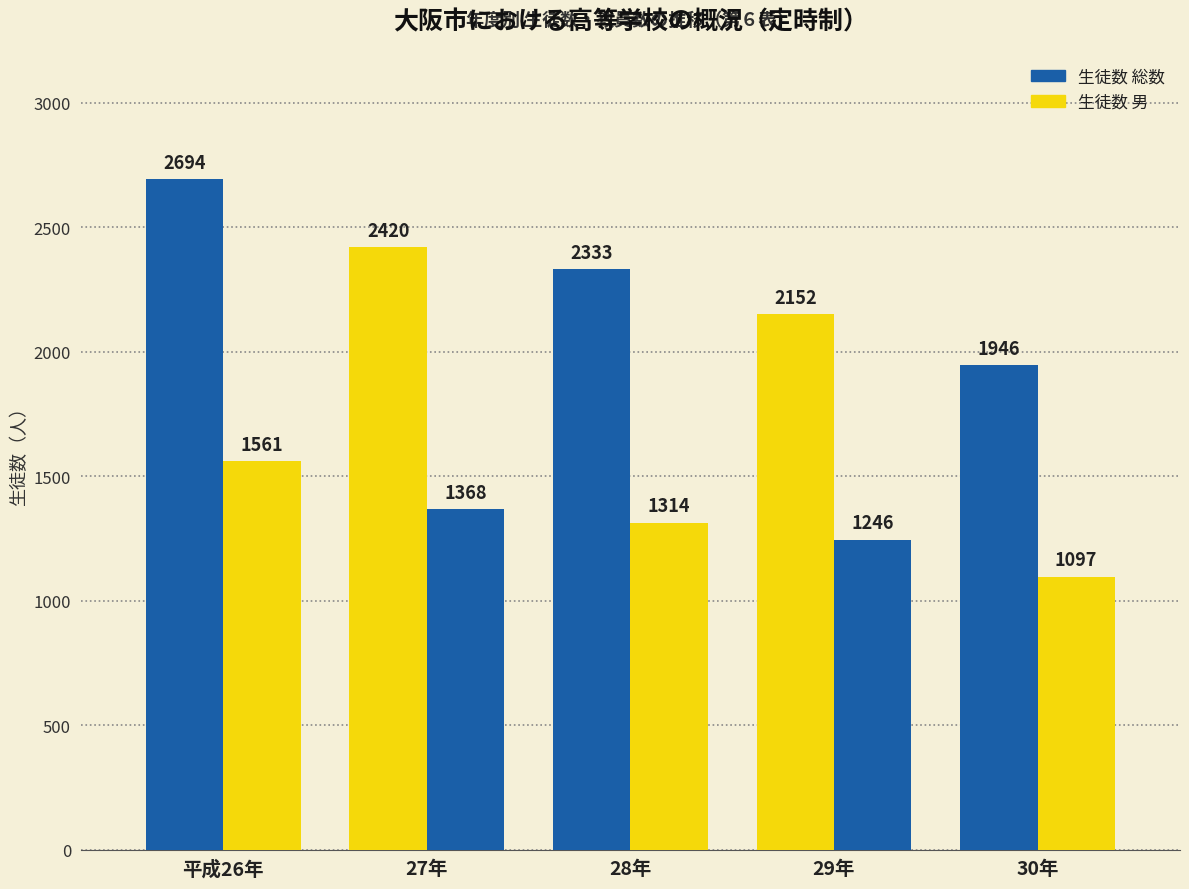

Rank the series by their average value, from lowest to highest.

生徒数 男, 生徒数 総数